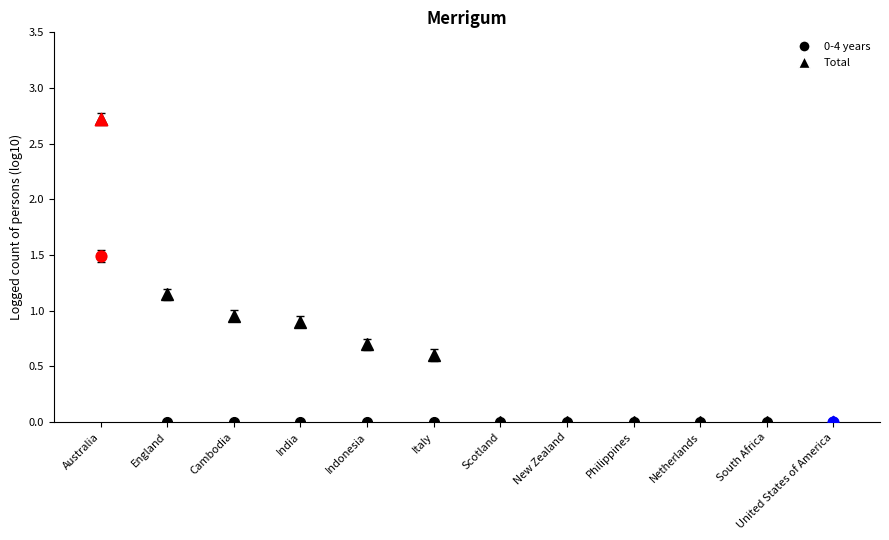

What are all the series names shown in the legend?

0-4 years, Total